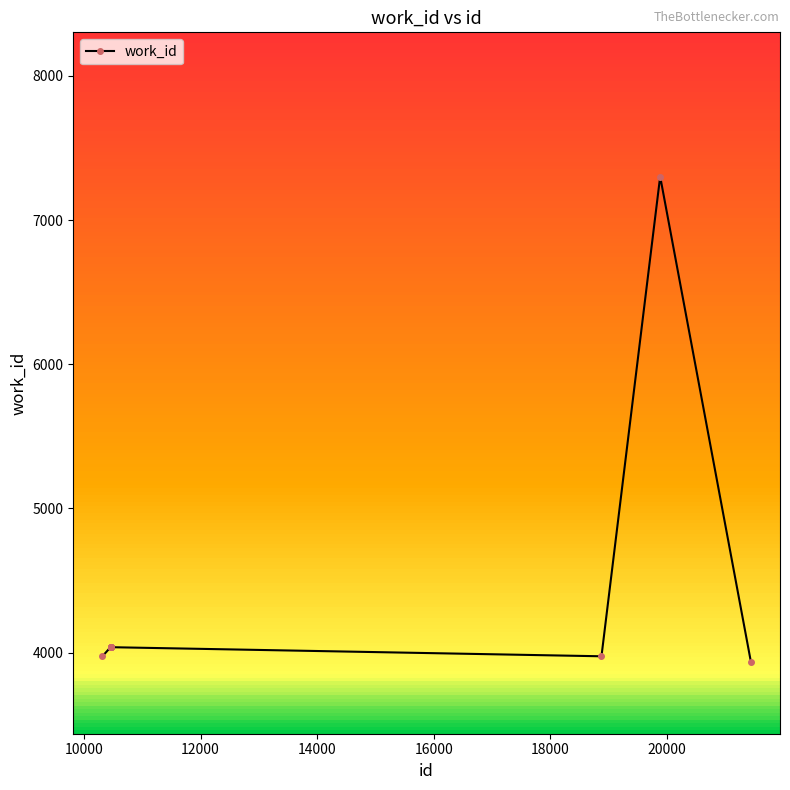

How many data points in work_id are less than 4038?

3